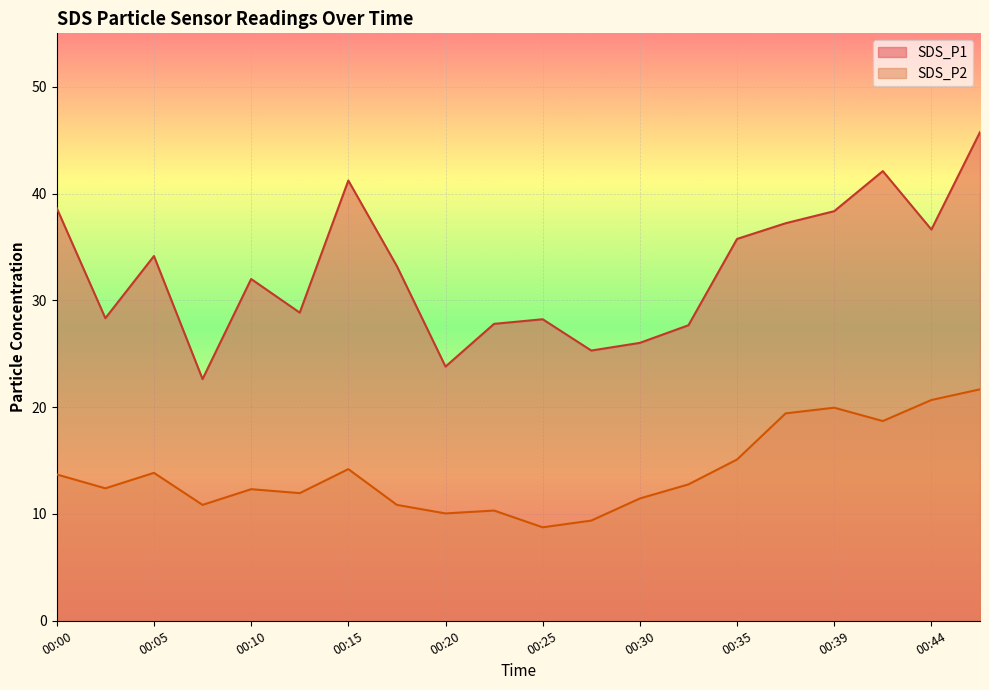

Reading right to left, list all the values displayed in this chart.

SDS_P1: 45.8	36.6	42.1	38.4	37.2	35.8	27.7	26.0	25.3	28.2	27.8	23.8	33.2	41.2	28.9	32.0	22.6	34.1	28.3	38.6
SDS_P2: 21.7	20.7	18.7	19.9	19.4	15.1	12.8	11.4	9.4	8.8	10.3	10.1	10.8	14.2	11.9	12.3	10.8	13.8	12.4	13.7